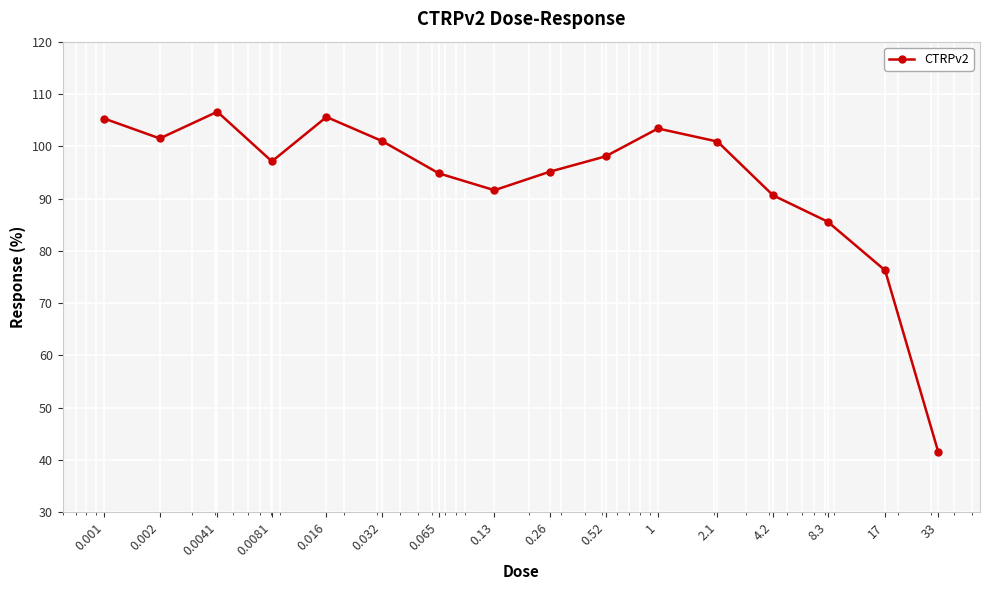

What is the smallest value displayed?

41.5